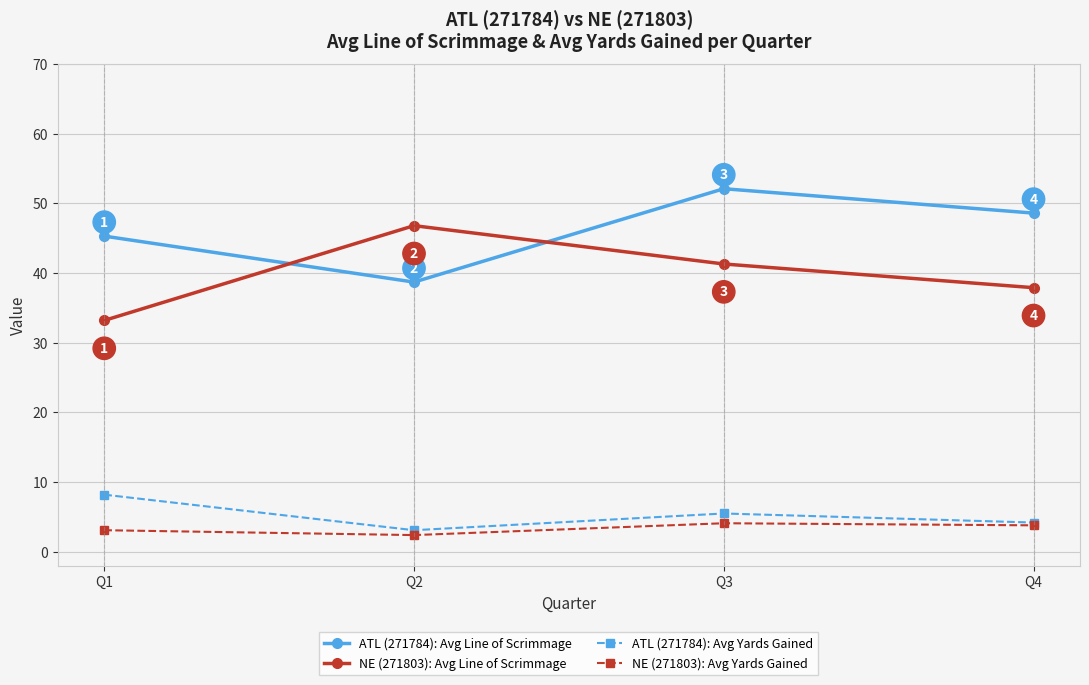

Which series has the widest spread of values?

NE (271803): Avg Line of Scrimmage